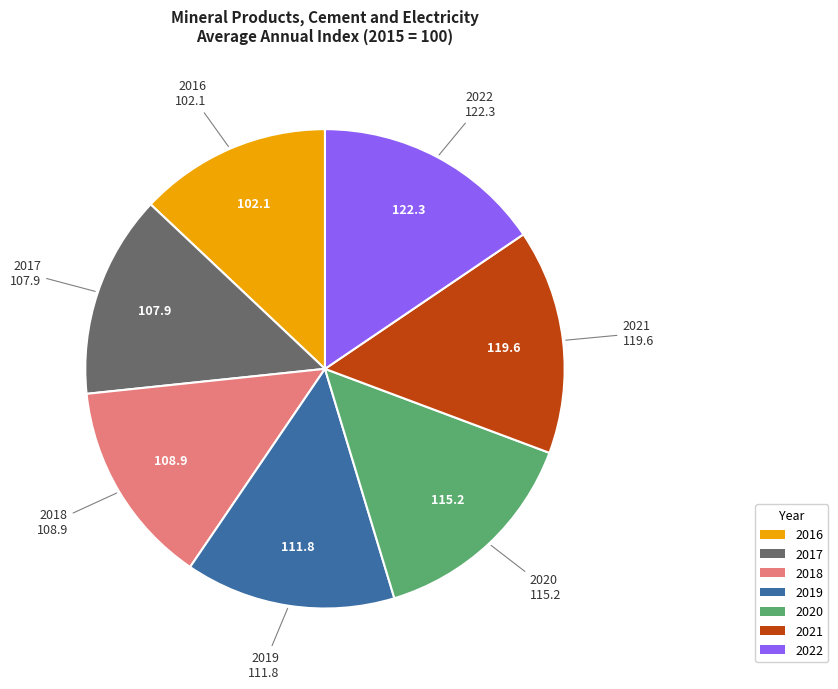

Do 2019 and 2018 together represent more than half of the pie?

No